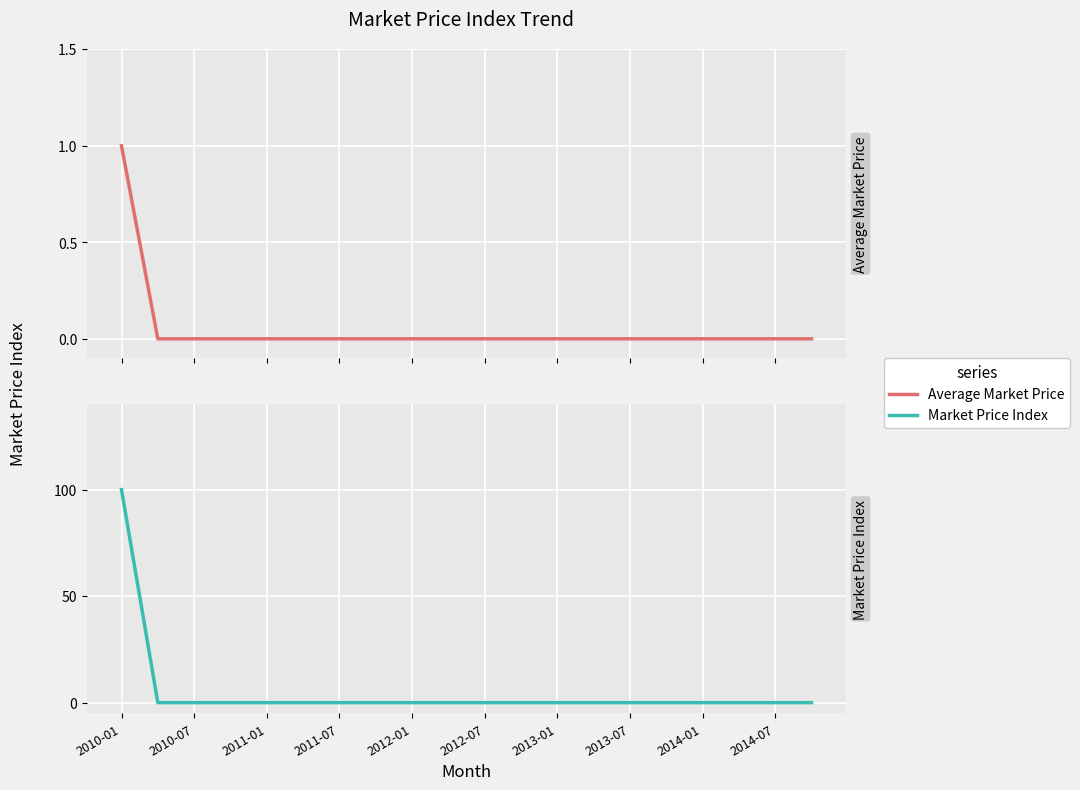

What position from the left is 2012-07?

11